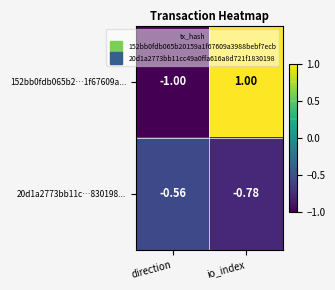

What is the total value across all series at direction?

-1.6